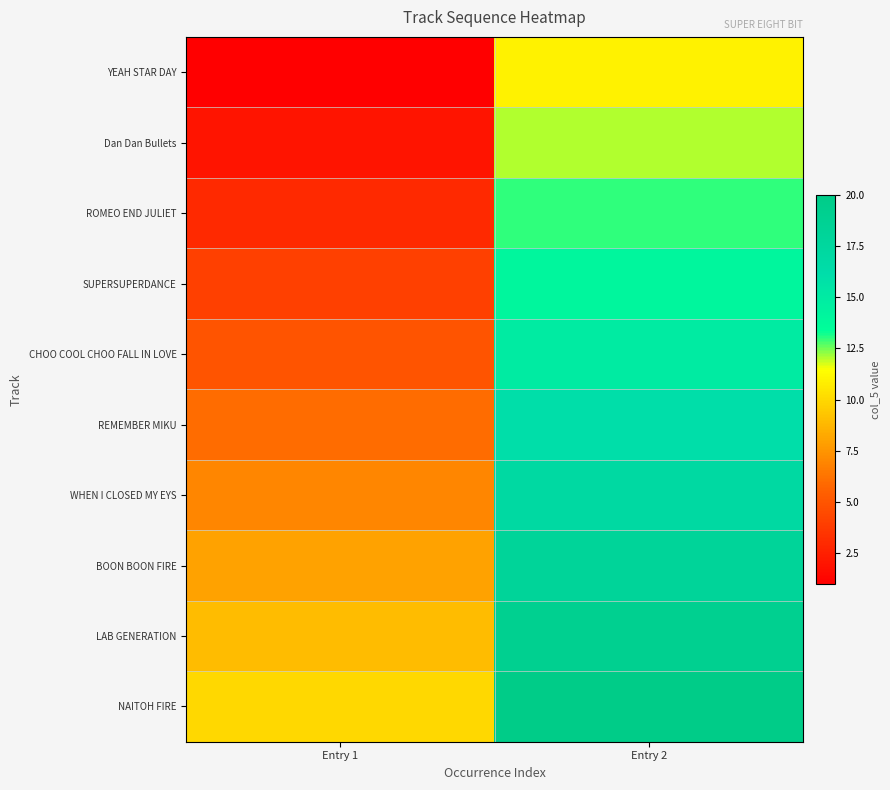

Reading left to right, extract all data points from this chart.

YEAH STAR DAY: Entry 1=1	Entry 2=11
Dan Dan Bullets: Entry 1=2	Entry 2=12
ROMEO END JULIET: Entry 1=3	Entry 2=13
SUPERSUPERDANCE: Entry 1=4	Entry 2=14
CHOO COOL CHOO FALL IN LOVE: Entry 1=5	Entry 2=15
REMEMBER MIKU: Entry 1=6	Entry 2=16
WHEN I CLOSED MY EYS: Entry 1=7	Entry 2=17
BOON BOON FIRE: Entry 1=8	Entry 2=18
LAB GENERATION: Entry 1=9	Entry 2=19
NAITOH FIRE: Entry 1=10	Entry 2=20